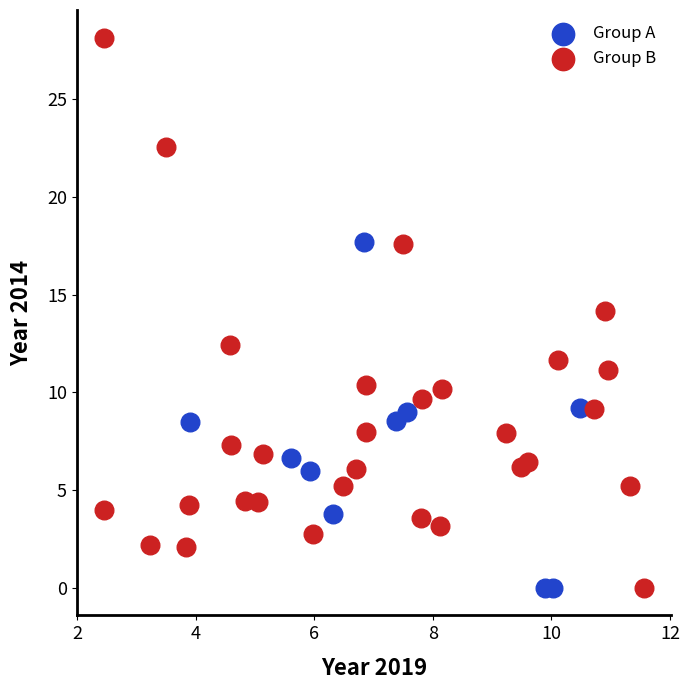

Which series has the widest spread of Y values?

Group B